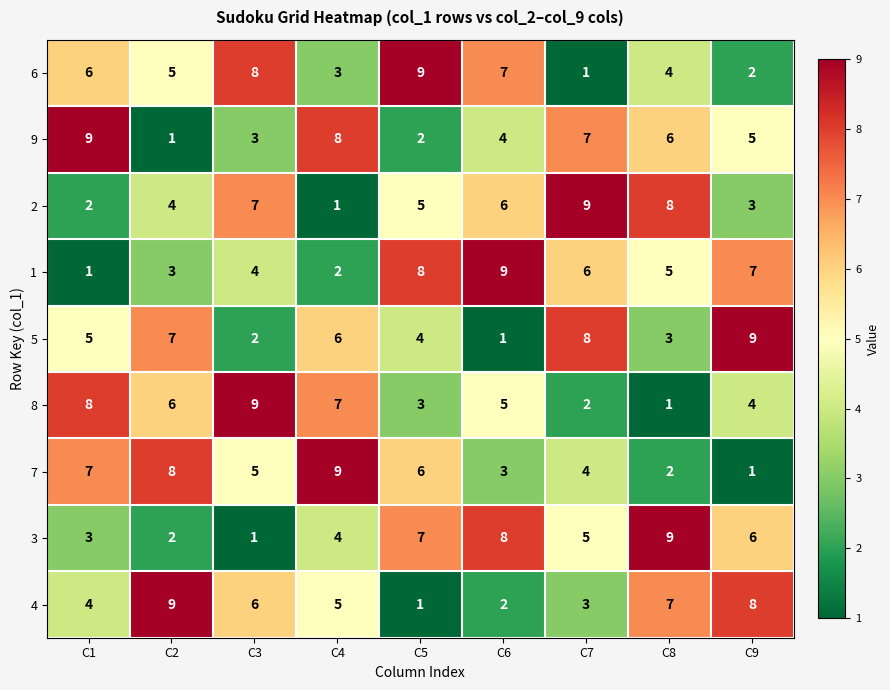

What is the average value of the 5 series?

5